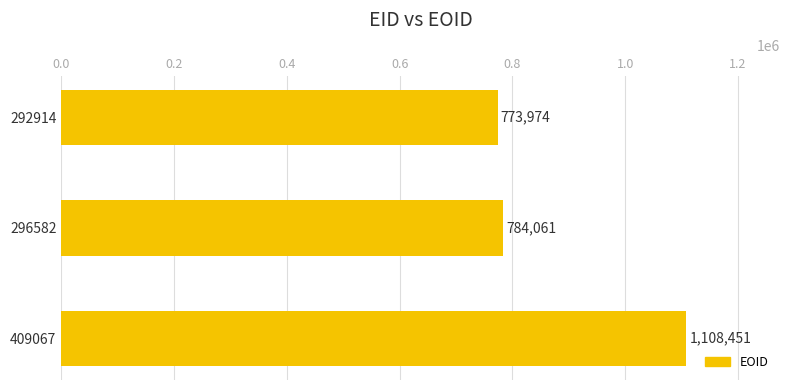

What is the value of the 1st bar from the top?

773974